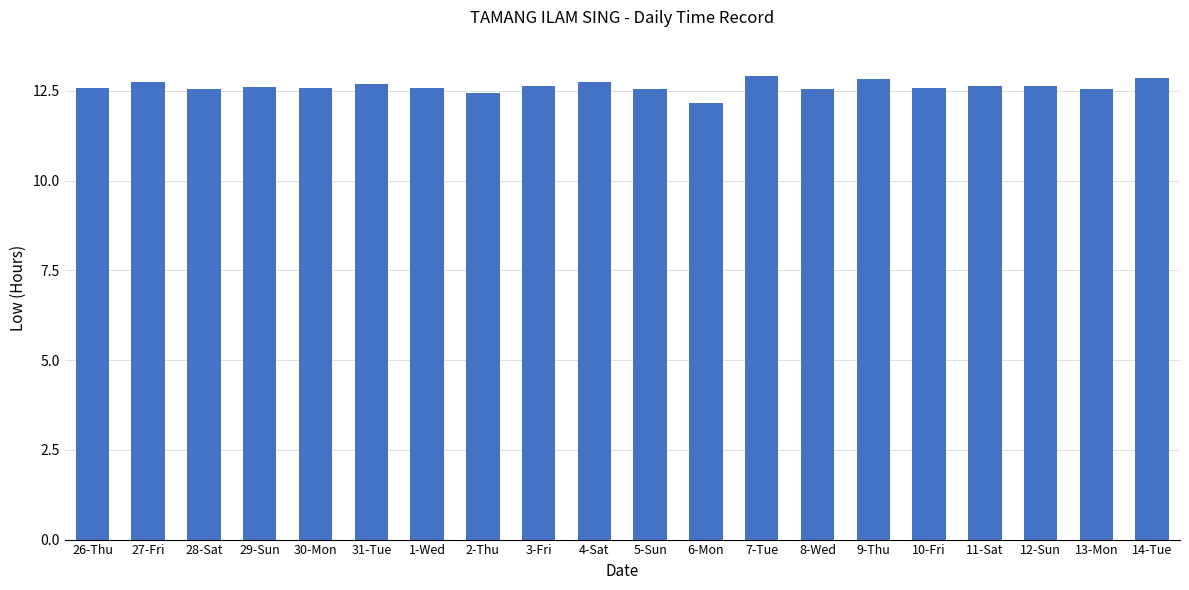

What is the greatest value displayed?

12.9